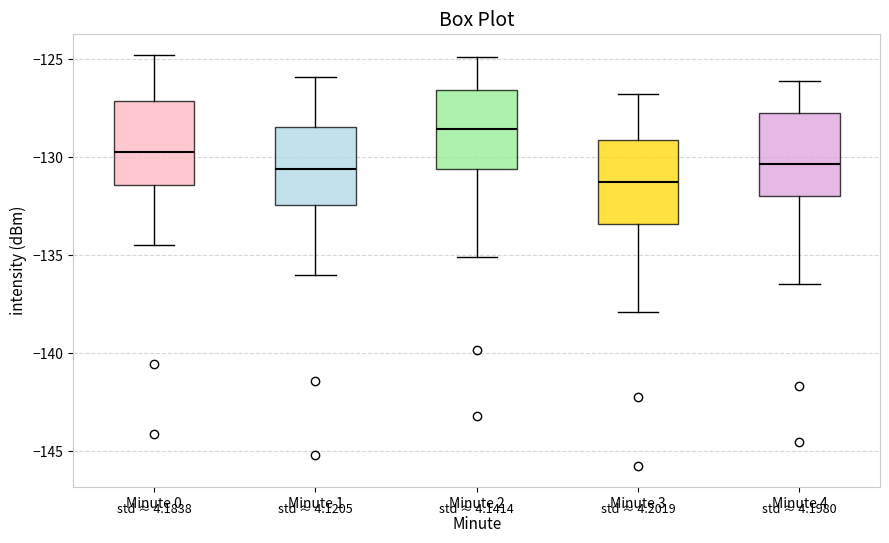

Which box has the lowest median line?

Minute 3